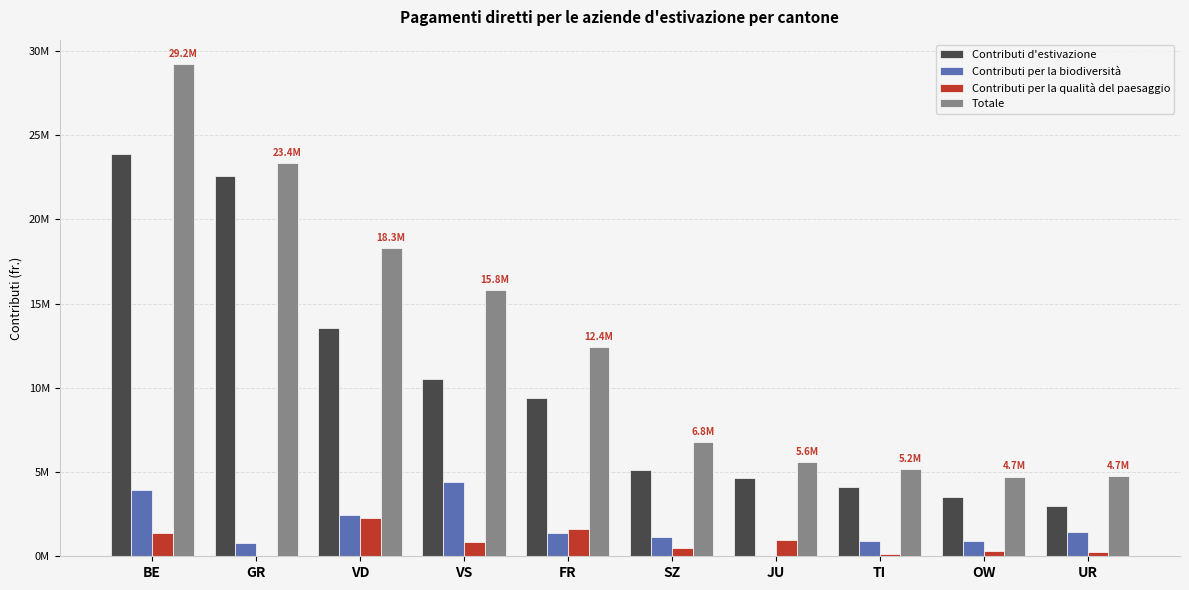

What are all the series names shown in the legend?

Contributi d'estivazione, Contributi per la biodiversità, Contributi per la qualità del paesaggio, Totale